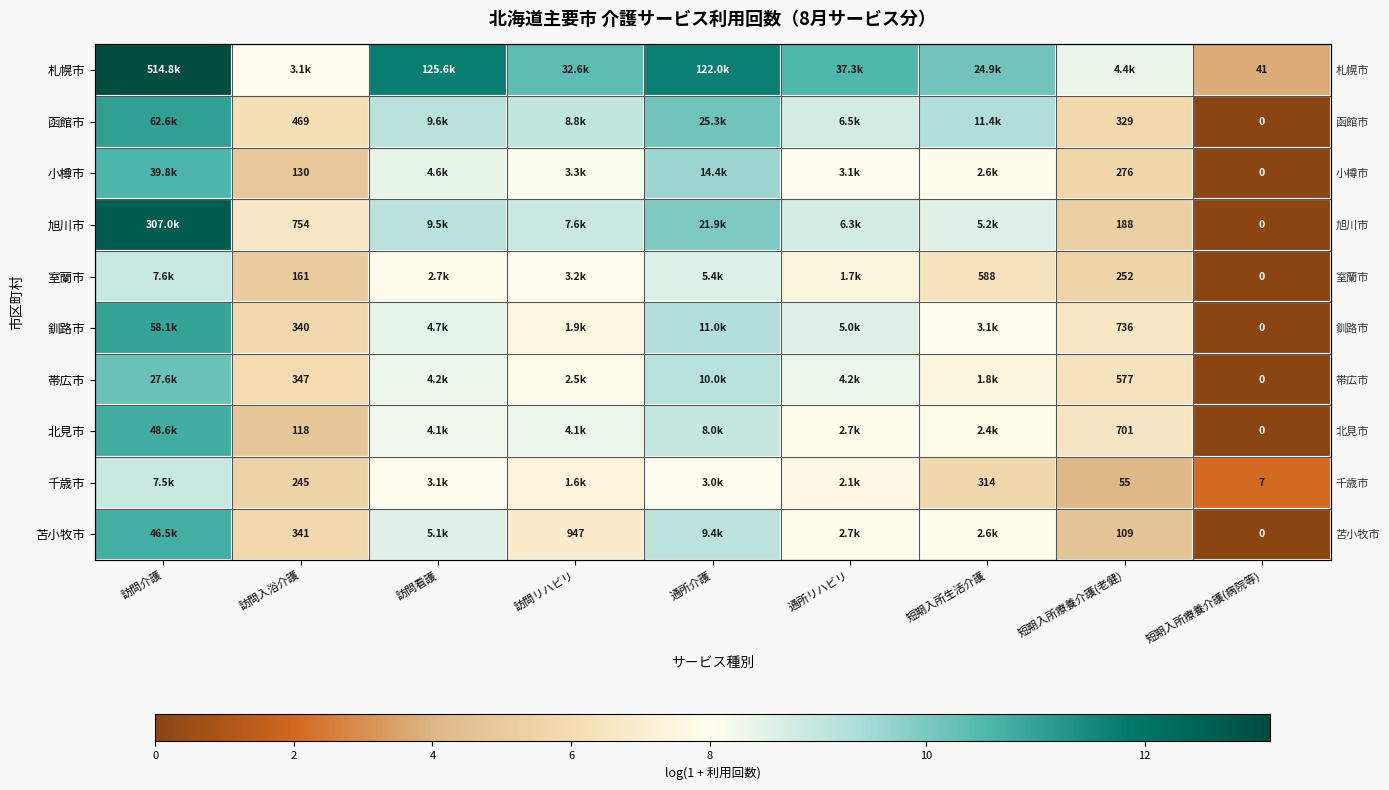

Which has a higher value, 短期入所療養介護(病院等) or 訪問介護?

訪問介護